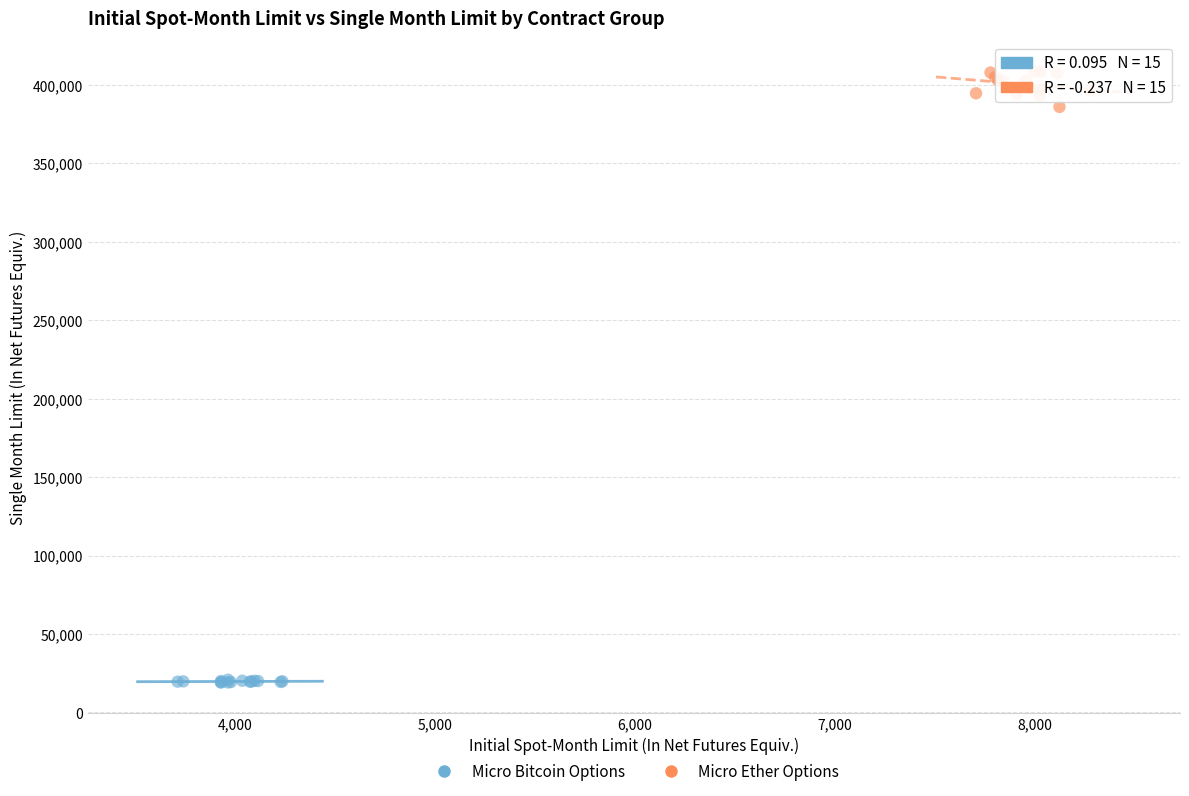

Which series contains the lowest Y value?

Micro Bitcoin Options